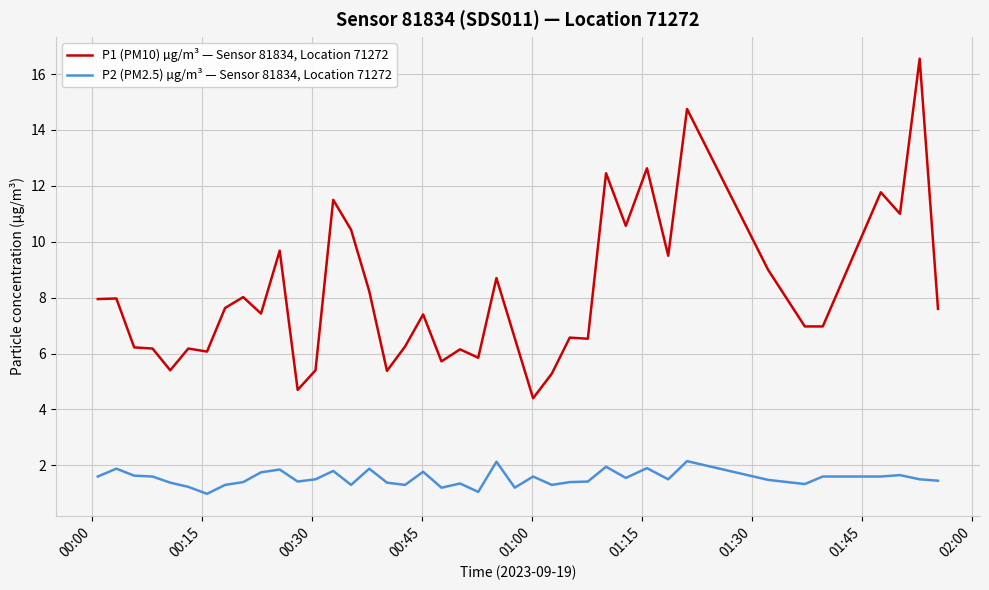

Rank the series by their maximum value, from lowest to highest.

P2 (PM2.5) µg/m³ — Sensor 81834, Location 71272, P1 (PM10) µg/m³ — Sensor 81834, Location 71272